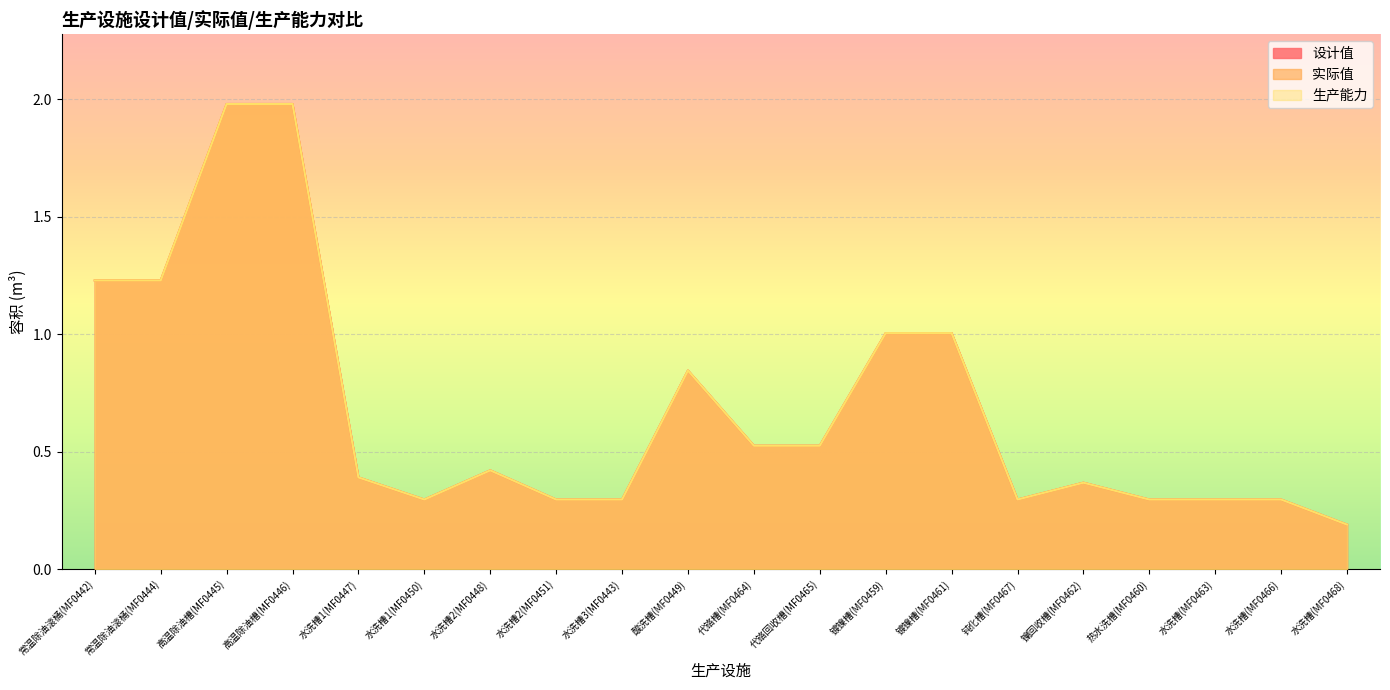

Which label corresponds to the smallest value in the chart?

水洗槽(MF0468)